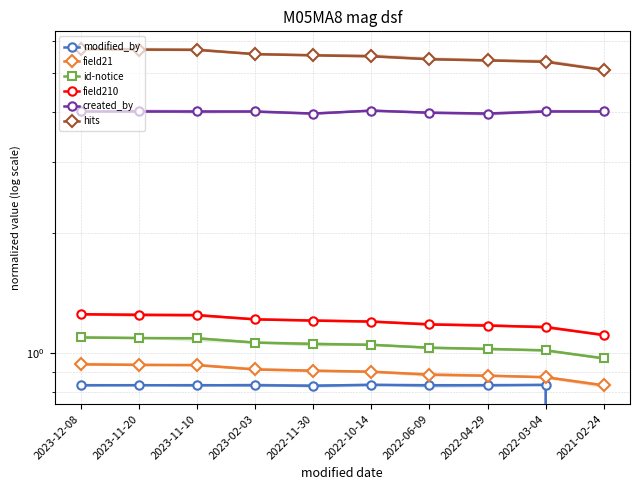

How many lines are shown in the chart?

6